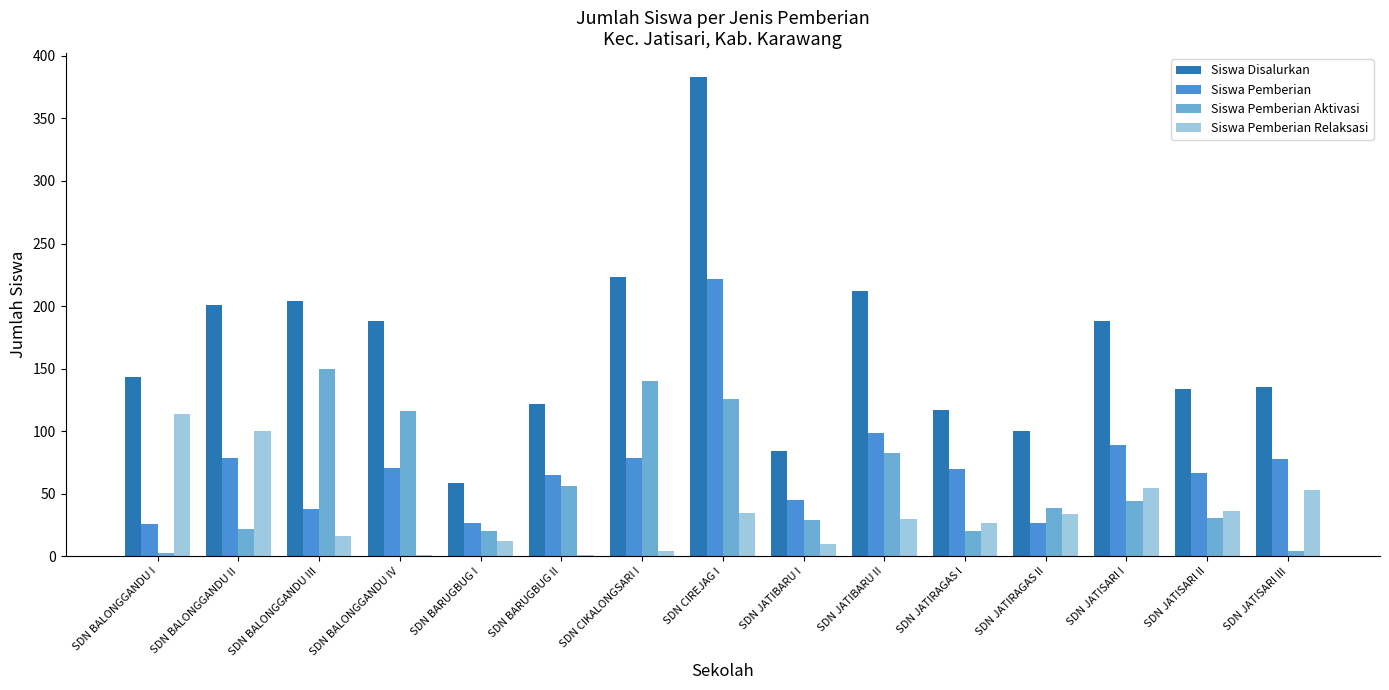

Are the bars grouped side by side (vs. stacked)?

Yes